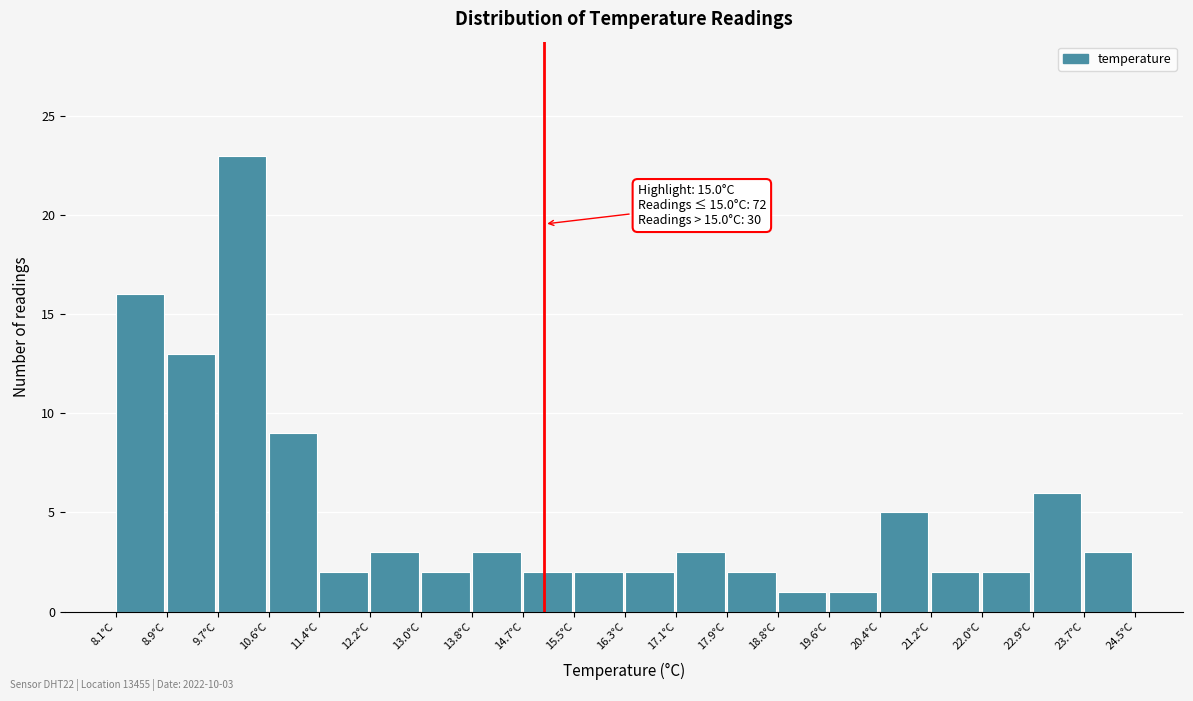

Over which range of the x-axis is the bar tallest?

9.74 to 10.56